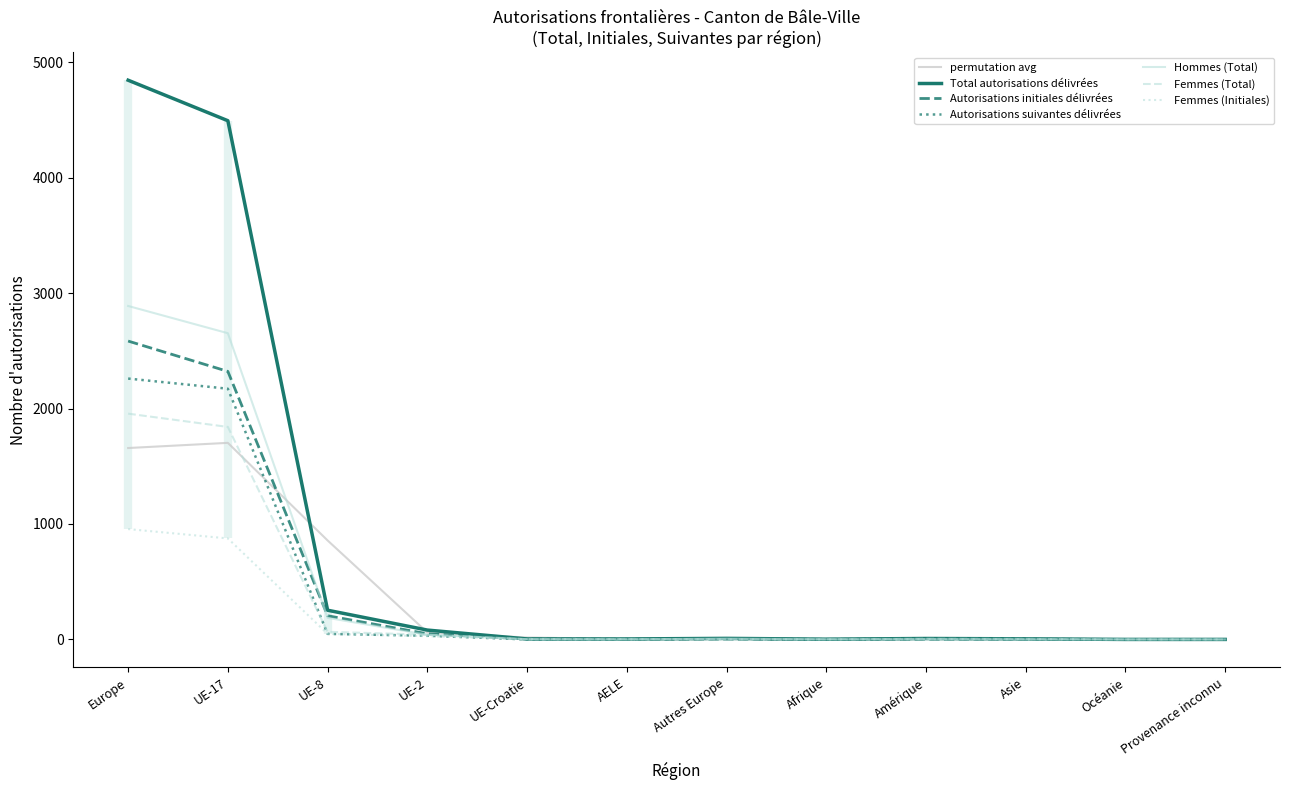

What is the total value across all series at UE-8?

807